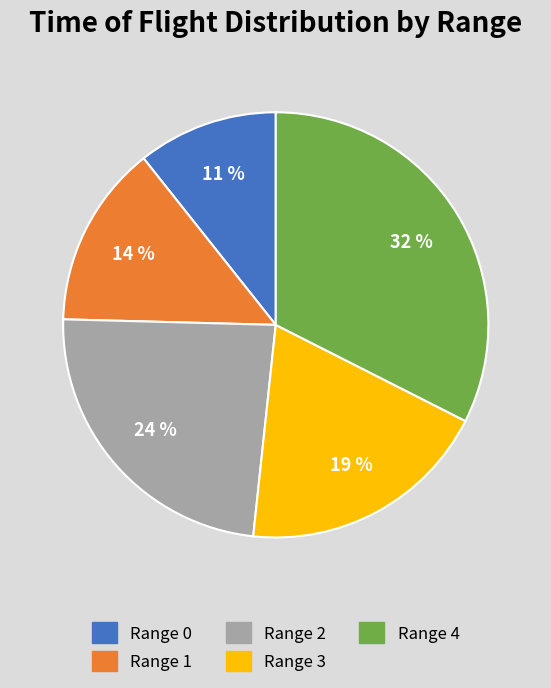

To the nearest percent, what percentage of the pie is Range 2?

24%